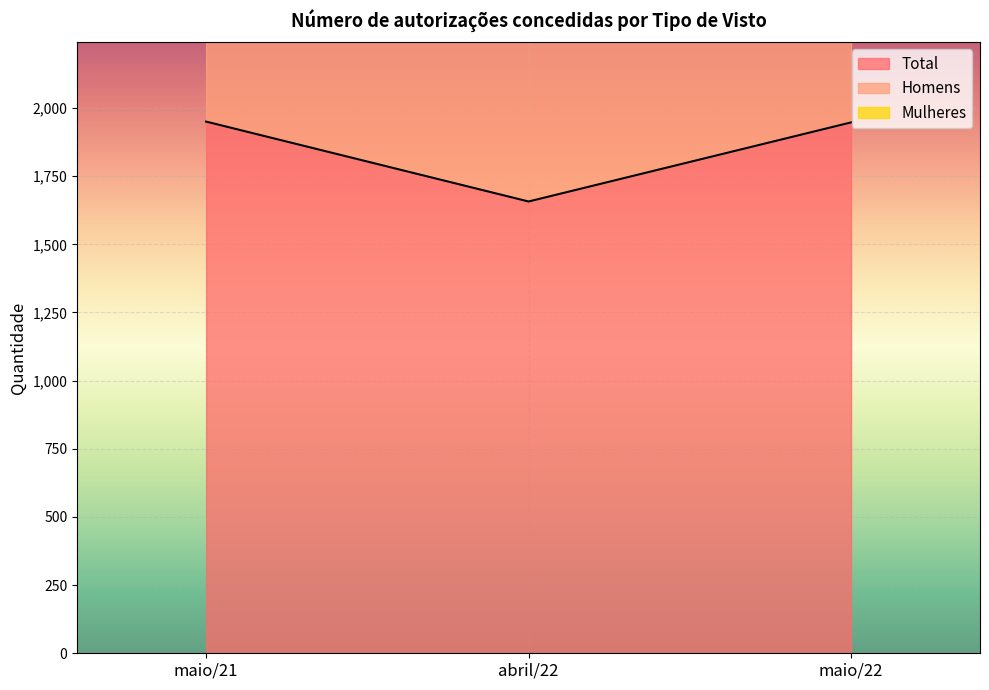

Rank the series by their maximum value, from highest to lowest.

Homens, Total